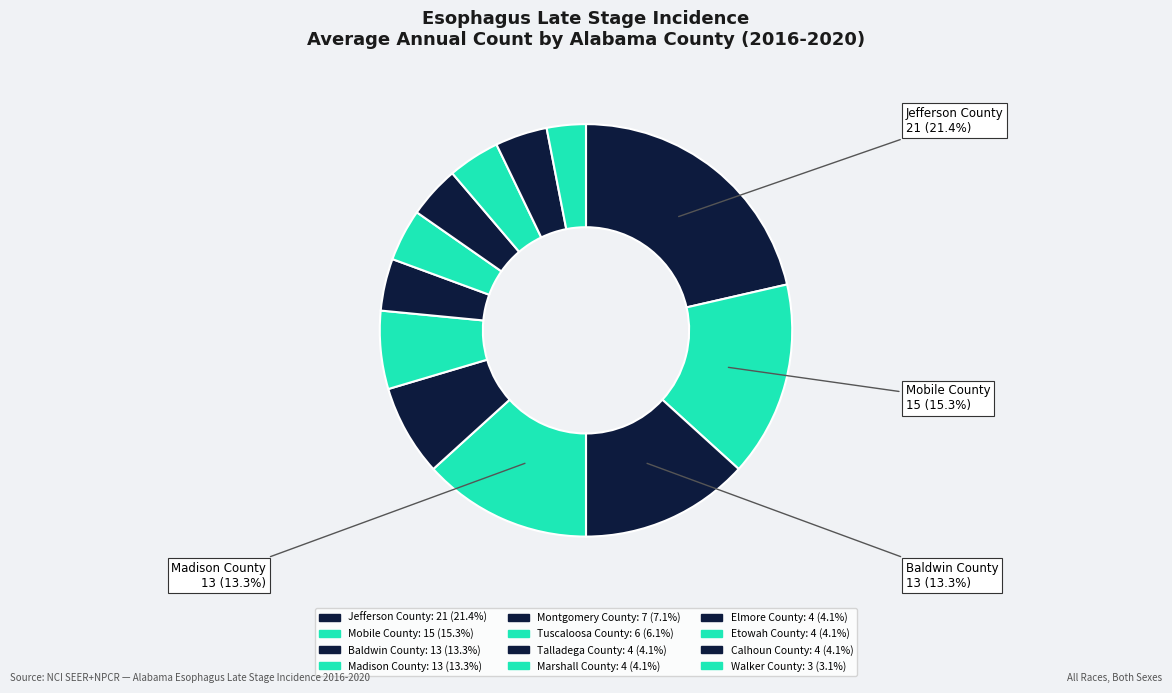

What is the change in value from Montgomery County to Elmore County?

-3